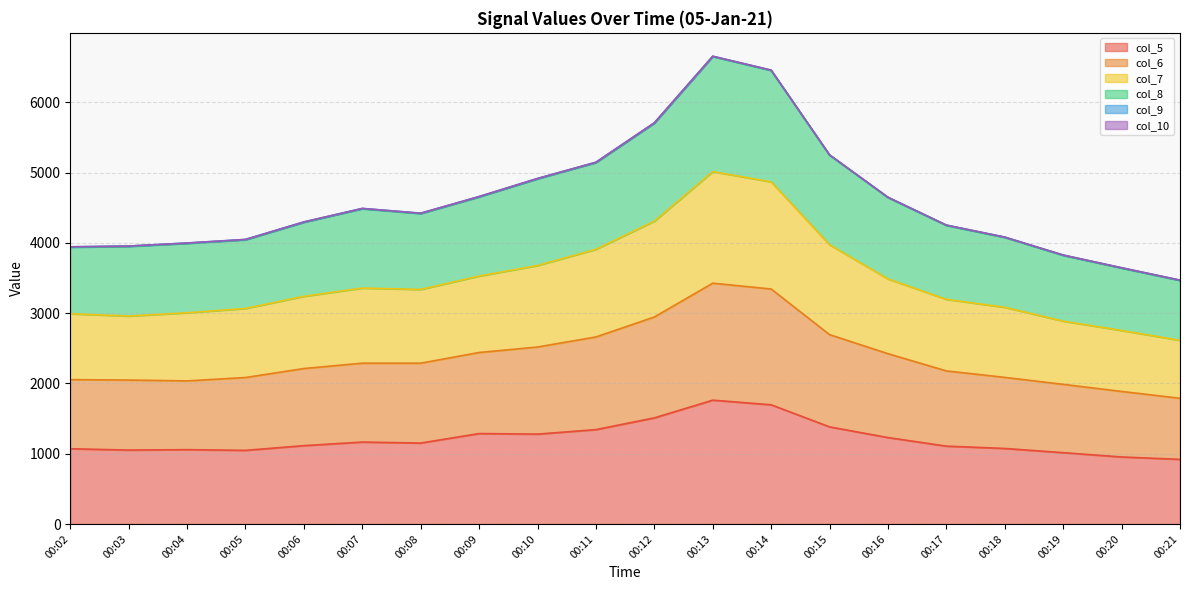

True or false: col_5 and col_8 cross at least once.

False